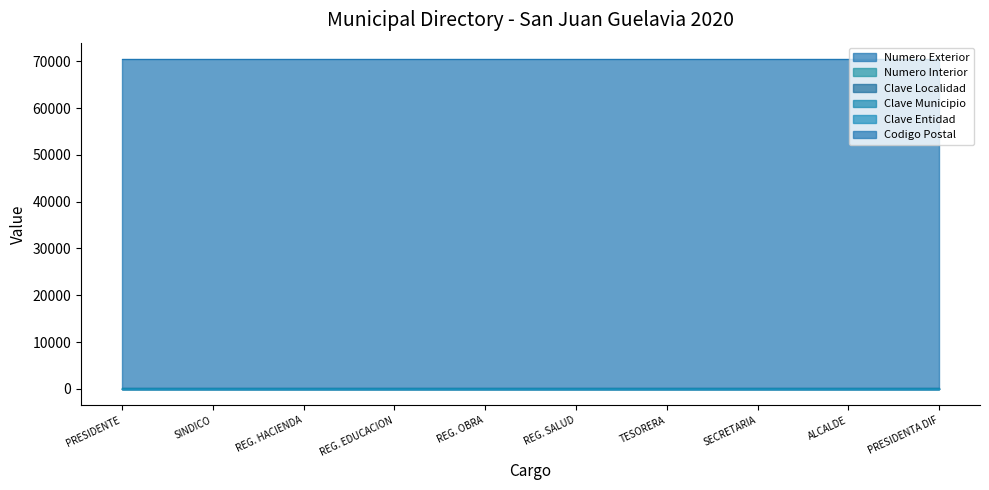

Which series has the largest total across all categories?

Codigo Postal